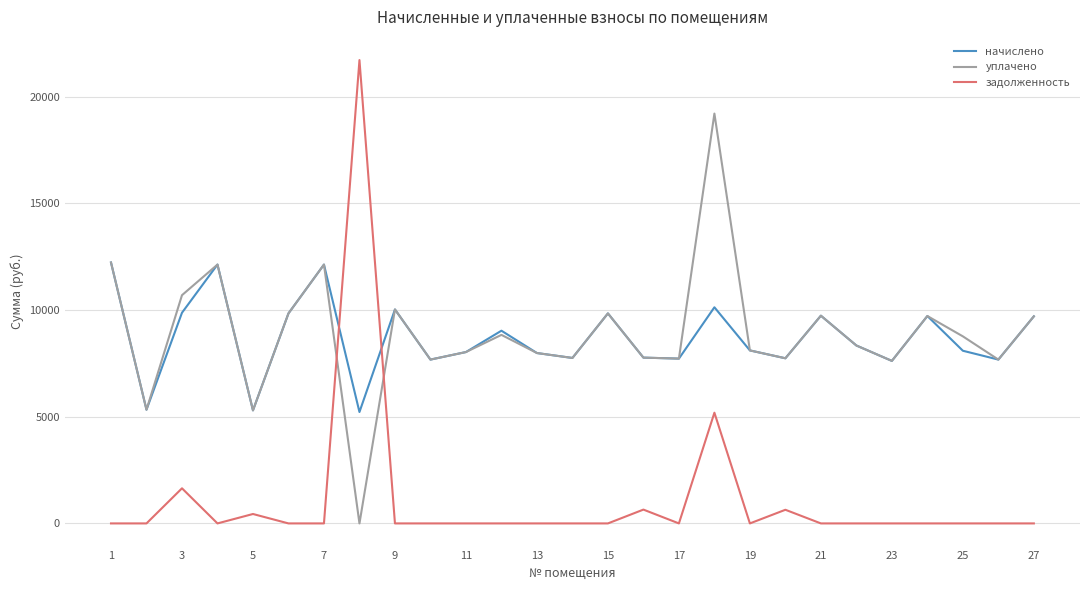

How many lines are shown in the chart?

3